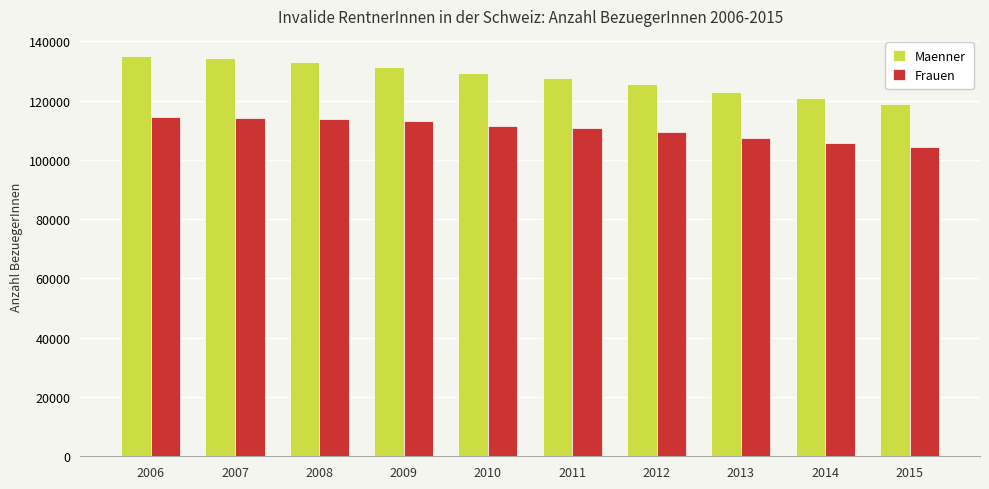

What is the difference between the highest and lowest values at 2011?

16945